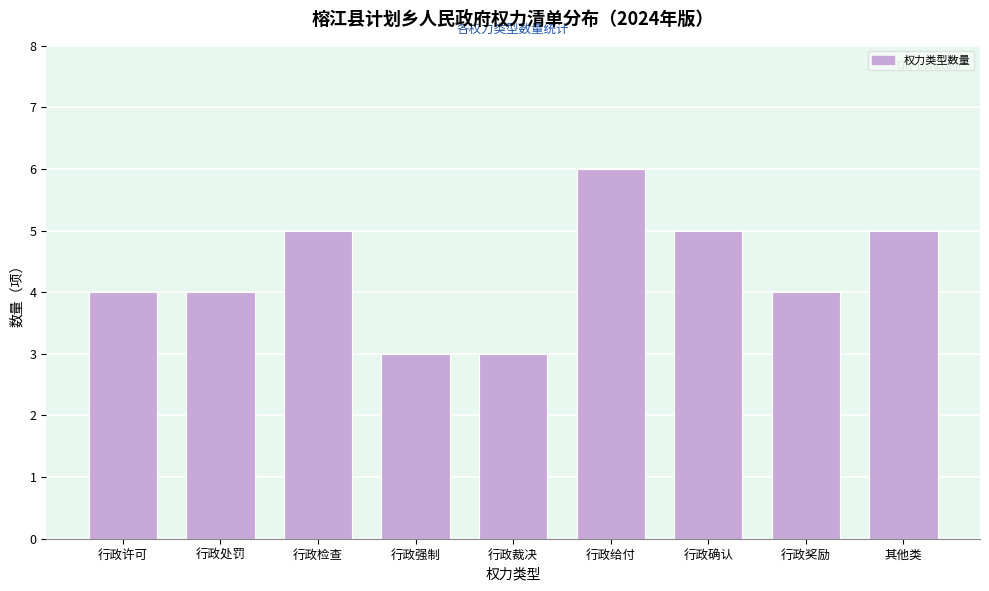

Reading left to right, extract all data points from this chart.

行政许可=4	行政处罚=4	行政检查=5	行政强制=3	行政裁决=3	行政给付=6	行政确认=5	行政奖励=4	其他类=5